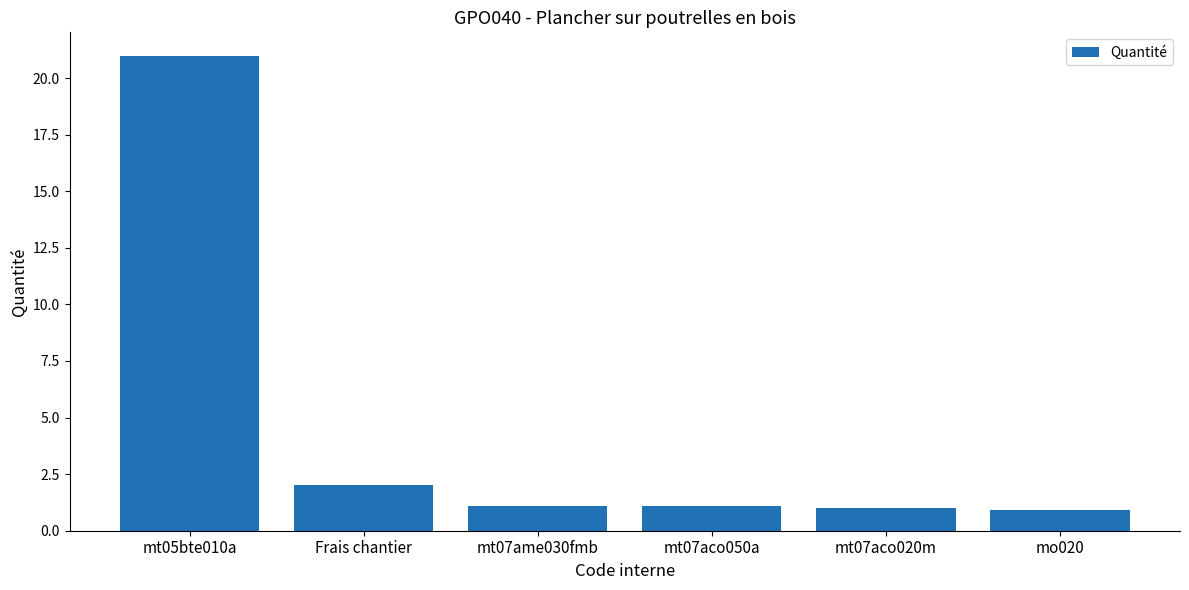

What is the average value?

4.5